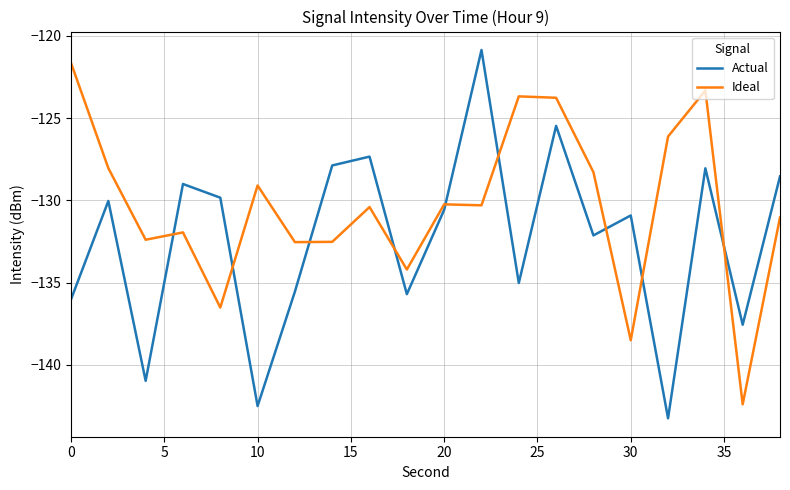

Which series has the largest total across all categories?

Ideal